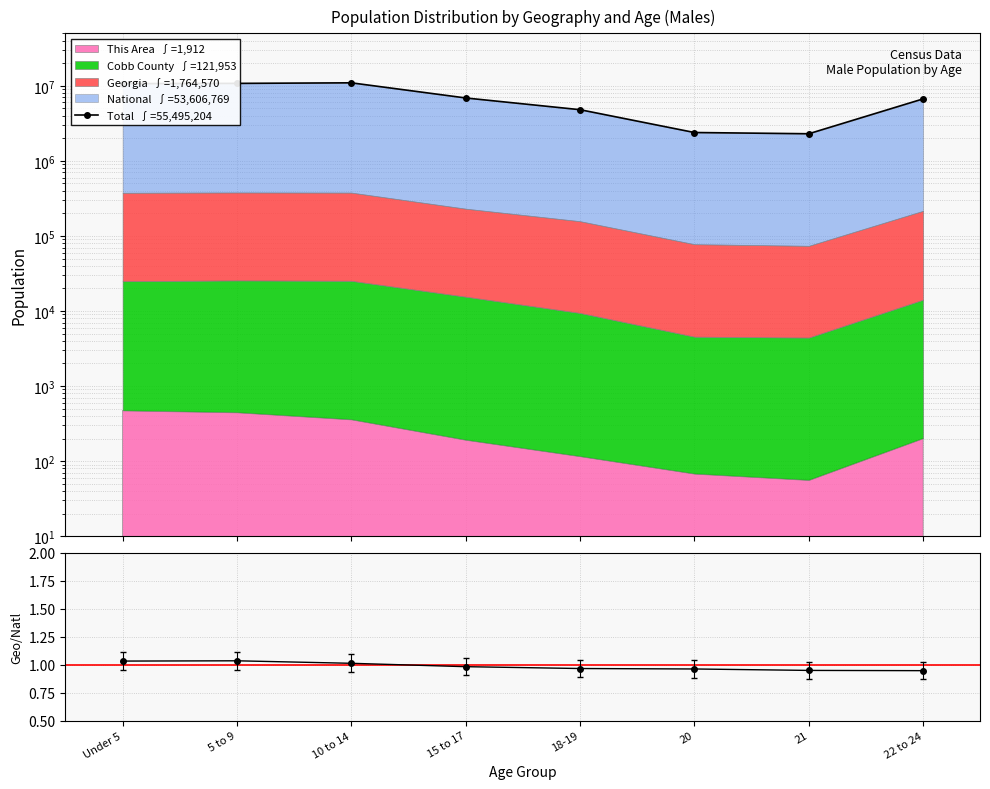

What is the difference between the values at 22 to 24 and 15 to 17?

188122